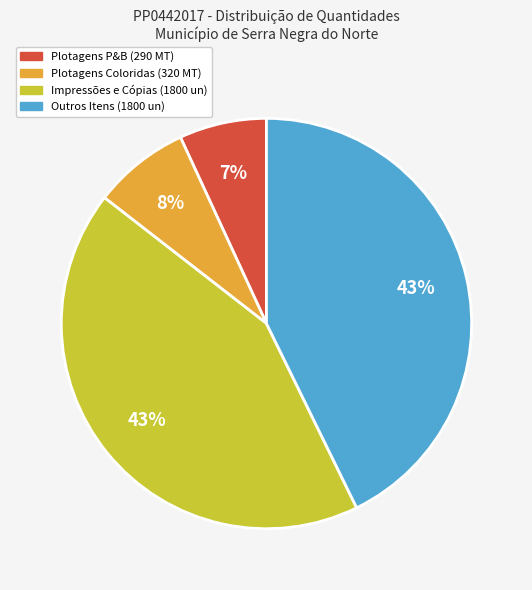

To the nearest percent, what percentage of the pie is Impressões e Cópias (1800 un)?

43%